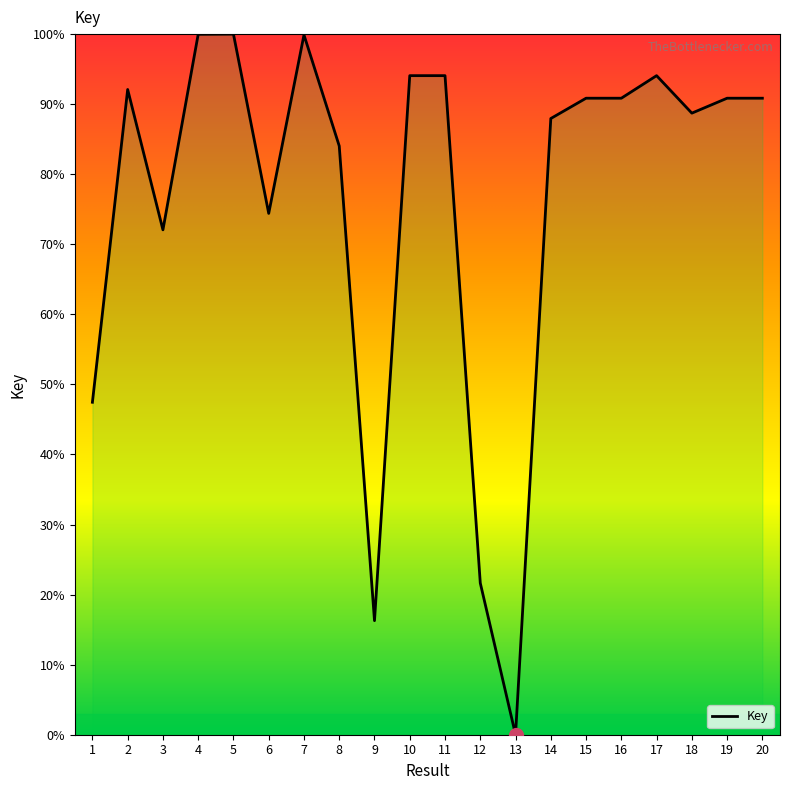

True or false: the data shows 156.4 at 5.

False